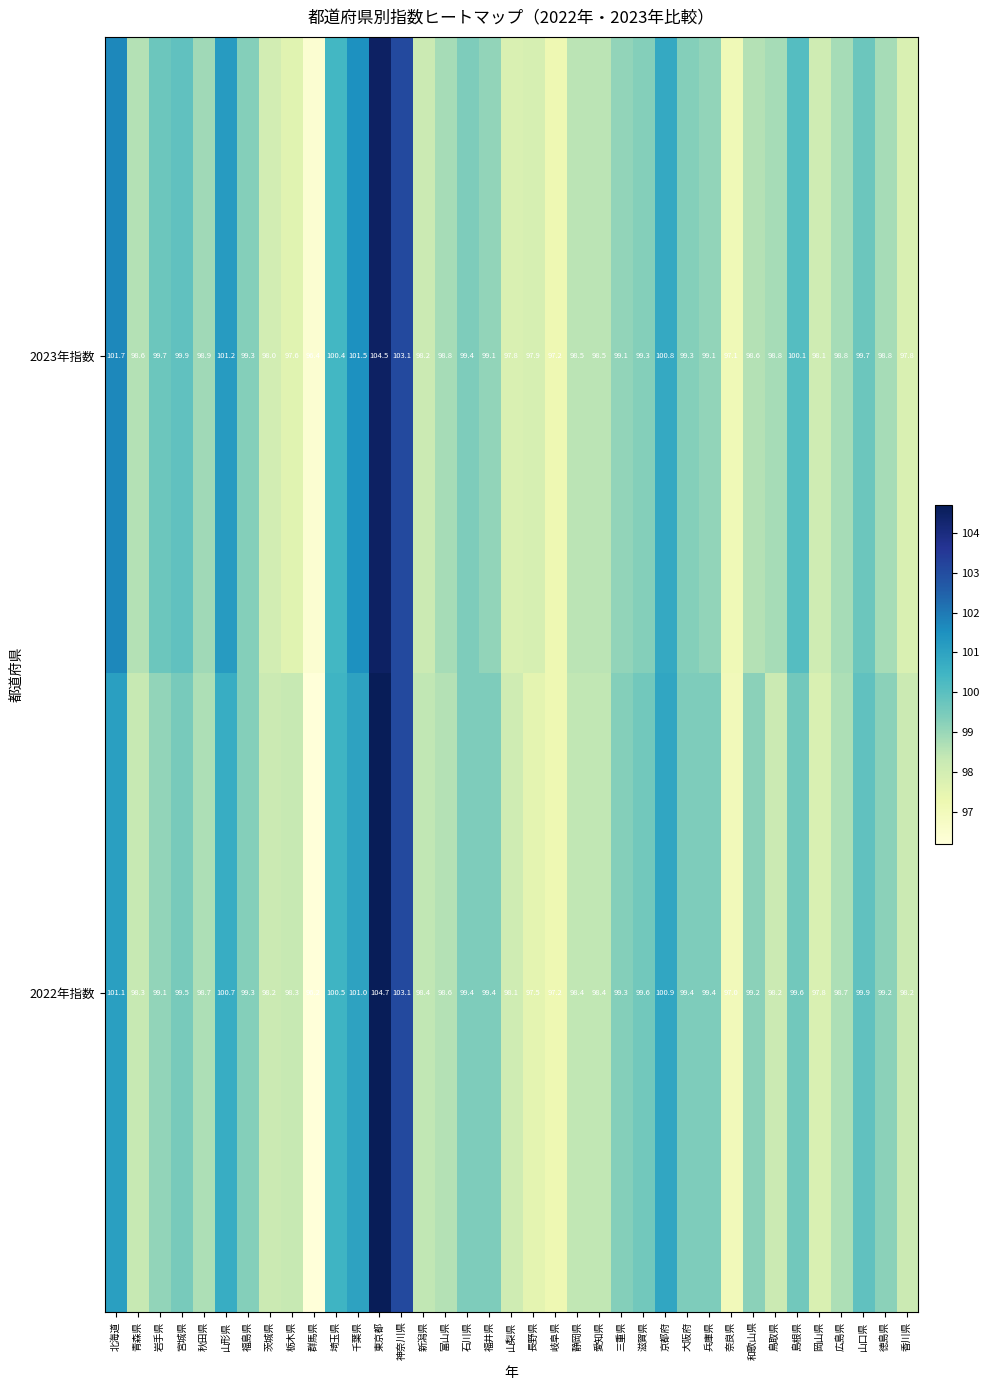

What is the spread (max minus min) of values at 奈良県?

0.1